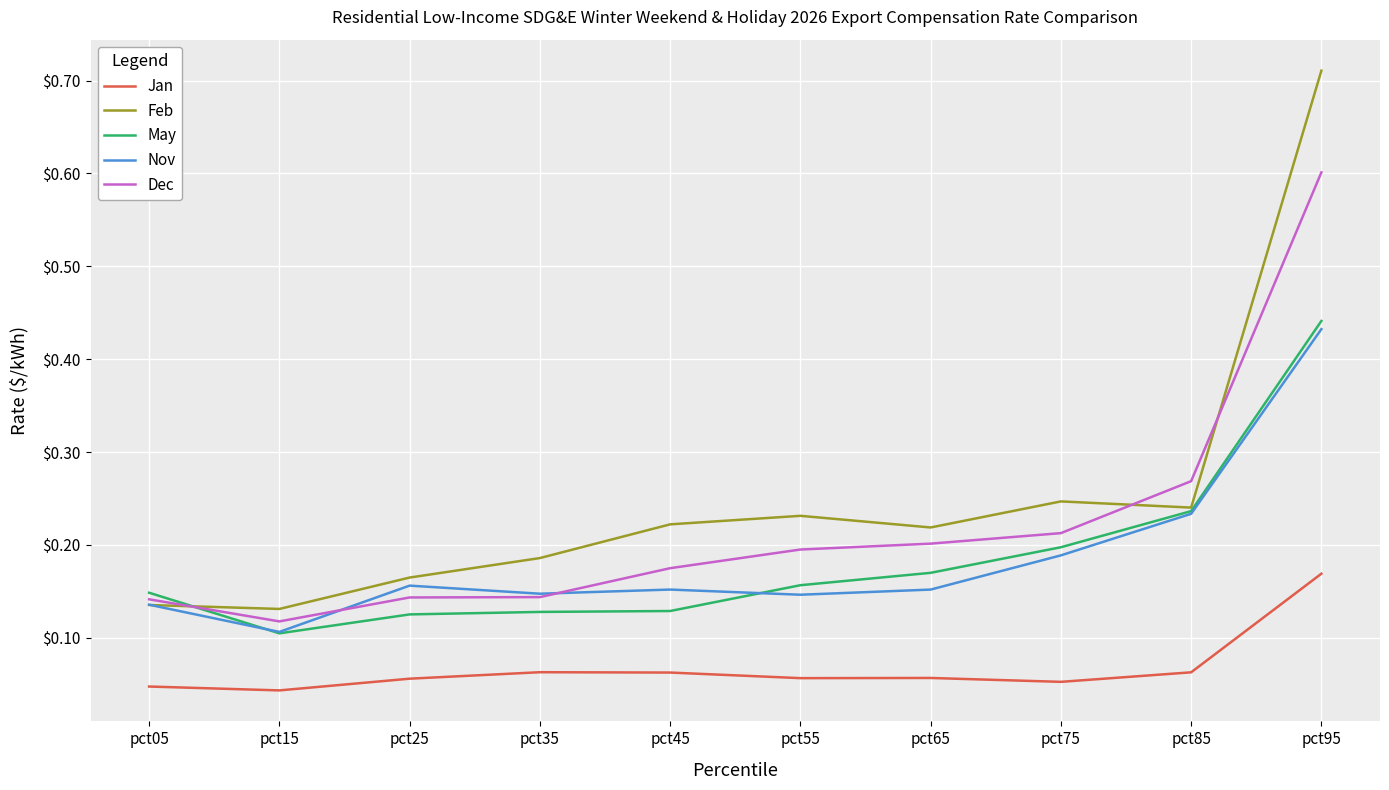

Is the value of Nov at pct15 greater than the value of Feb at pct25?

No